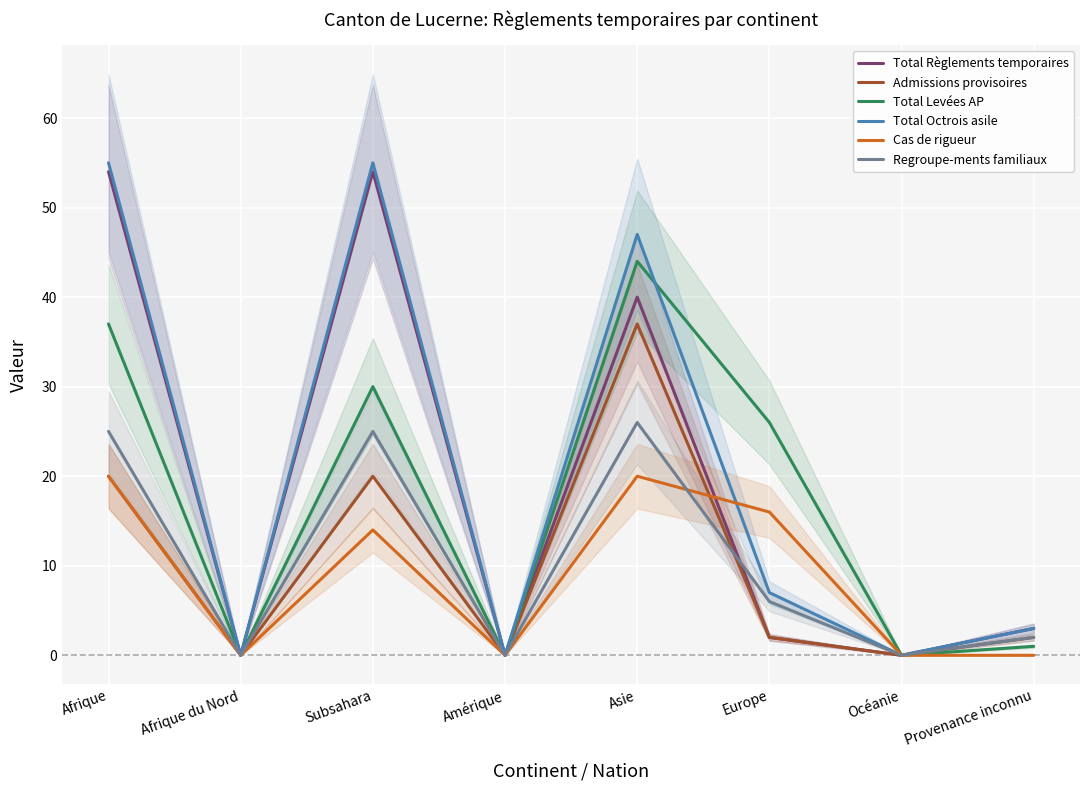

Does the chart display data point markers on the line(s)?

No